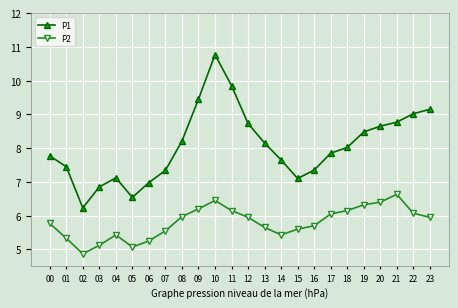

True or false: P1 has a value of 9.0 at 22.

True